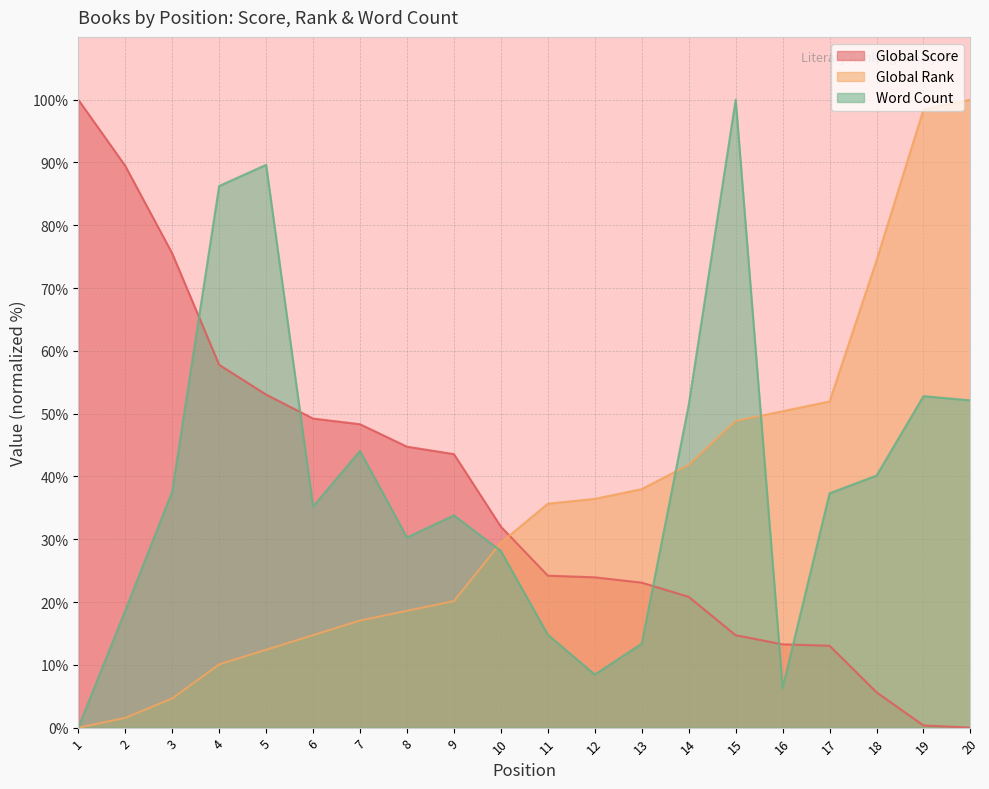

True or false: Global Score has more than 1 interior local peaks.

False